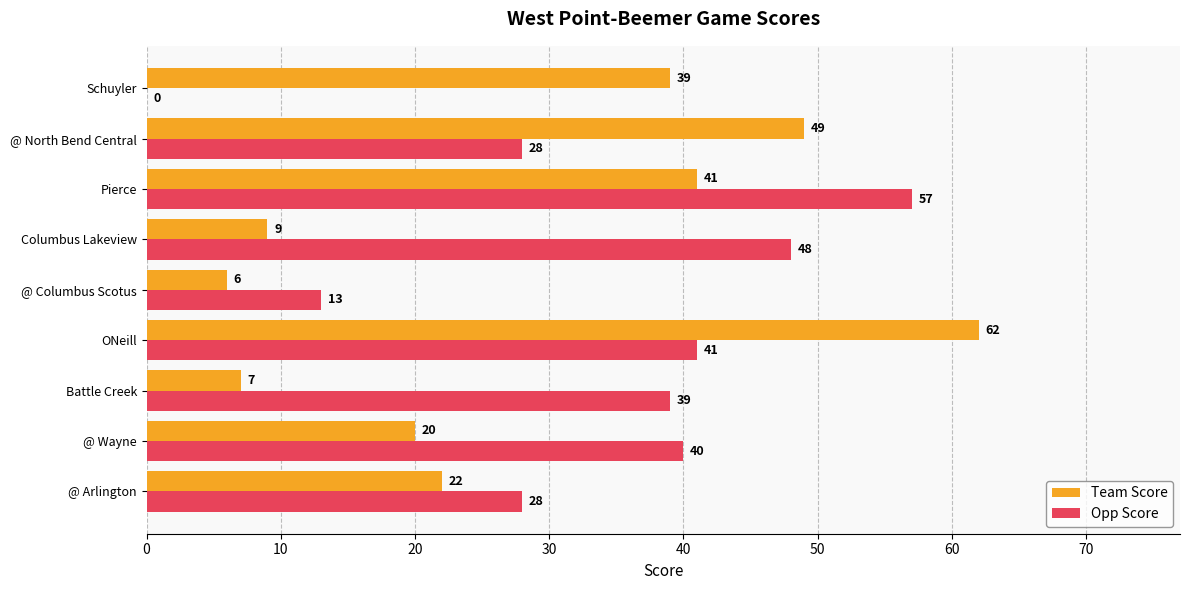

What is the maximum value shown in the chart?

62